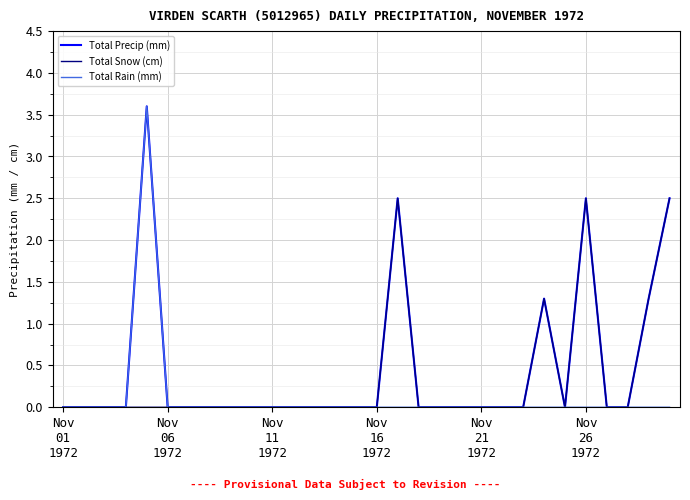

What is the difference between the maximum and second lowest values in the Total Precip (mm) series?

3.6